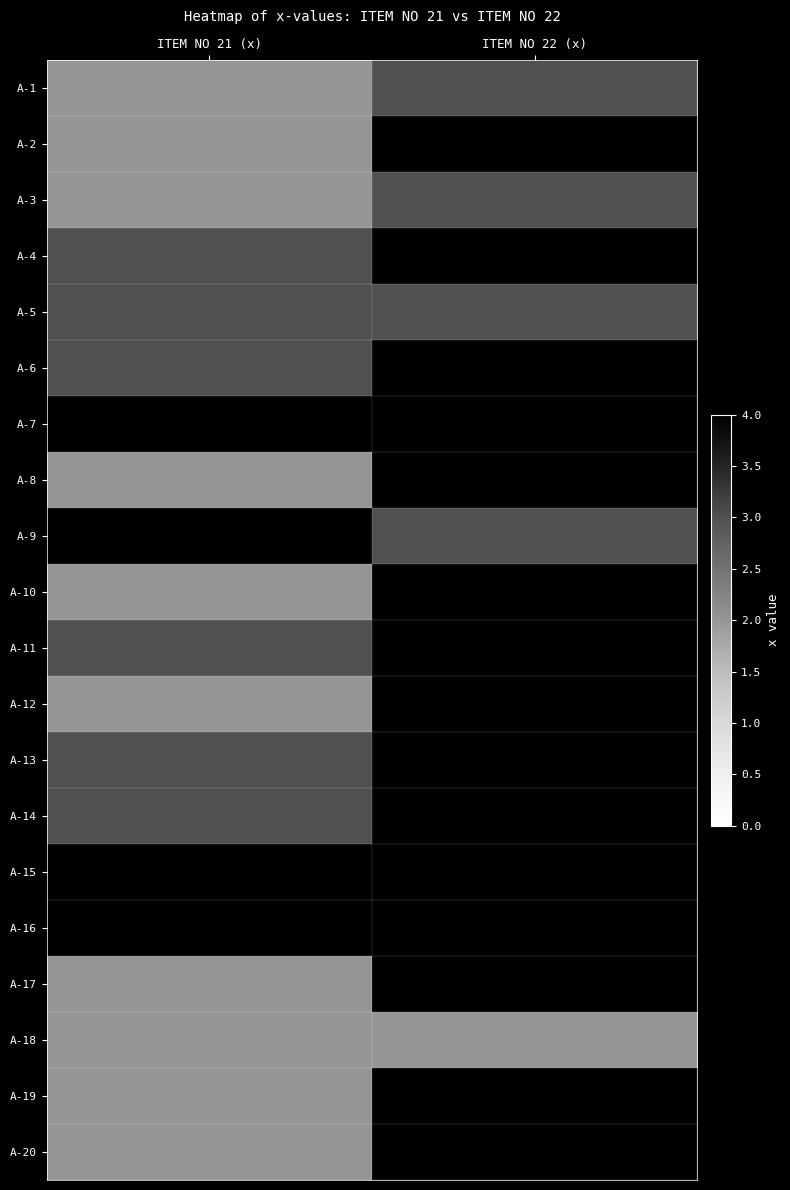

At which category is the sum across all series the highest?

ITEM NO 22 (x)